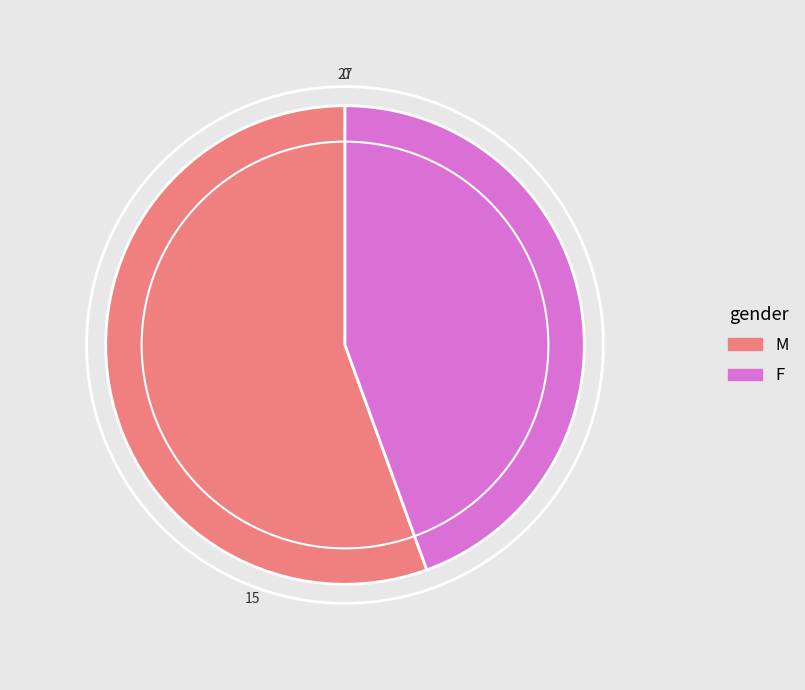

Approximately how many times larger is the value at F compared to M?

0.8